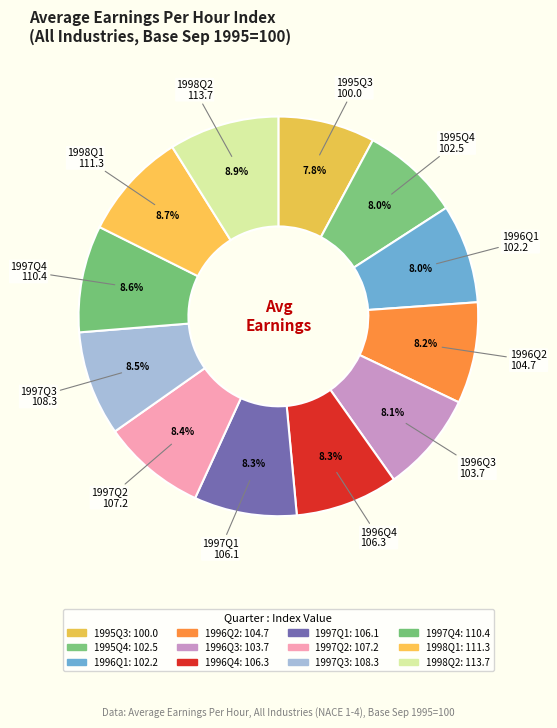

To the nearest percent, what is the combined percentage of 1998Q2 and 1996Q4?

17%